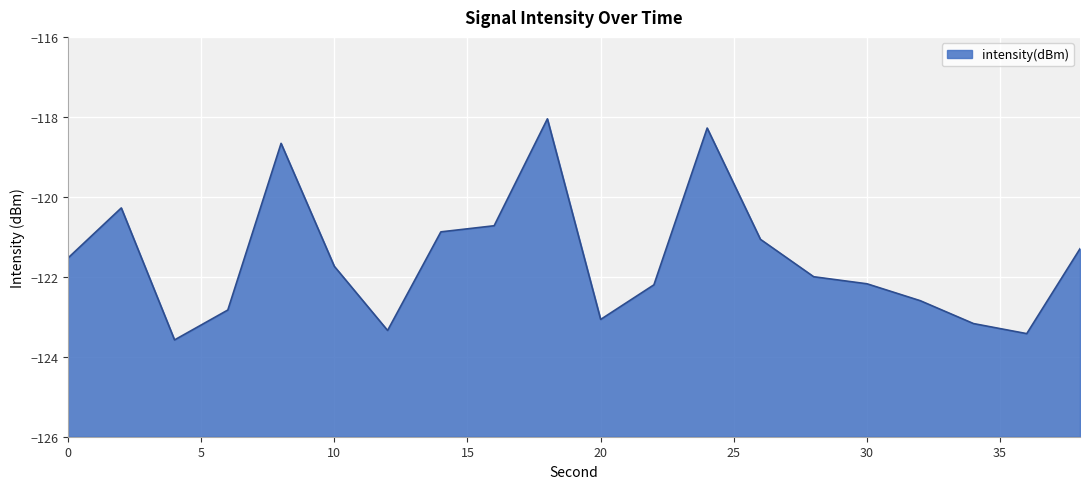

Rank the categories by value from highest to lowest.

18, 24, 8, 2, 16, 14, 26, 38, 0, 10, 28, 30, 22, 32, 6, 20, 34, 12, 36, 4